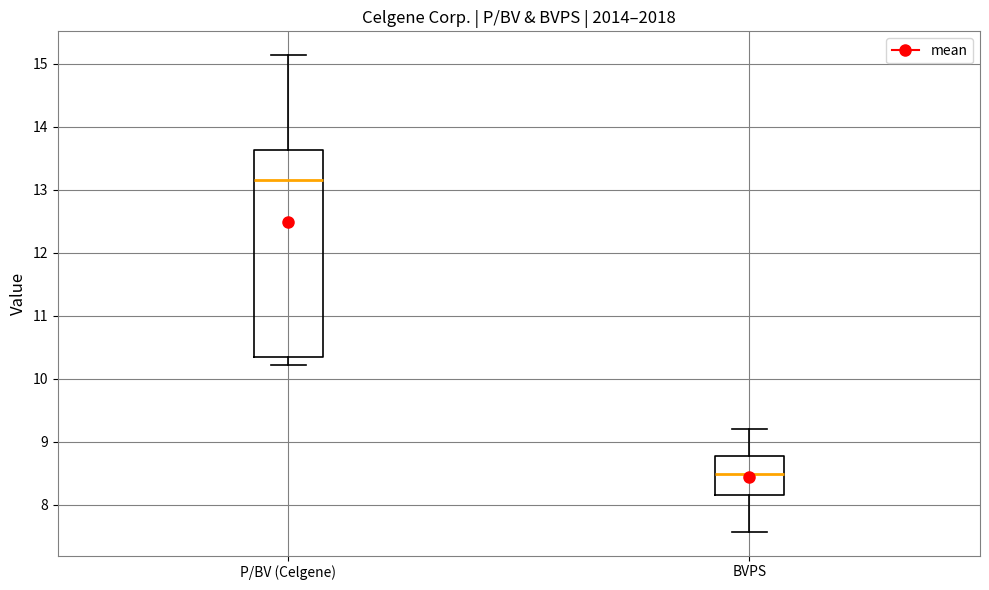

Which box is the tallest, from its lower edge to its upper edge?

P/BV (Celgene)